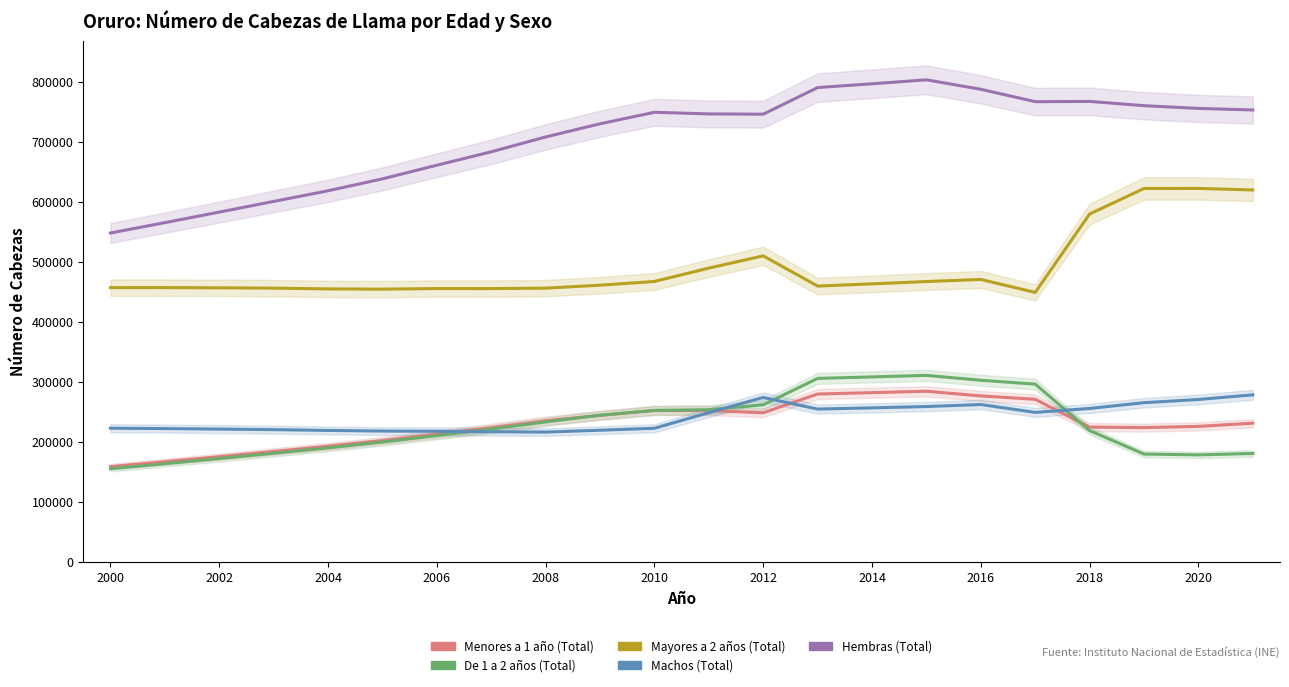

Which series changed the most between 2014 and 2016?

Hembras (Total)